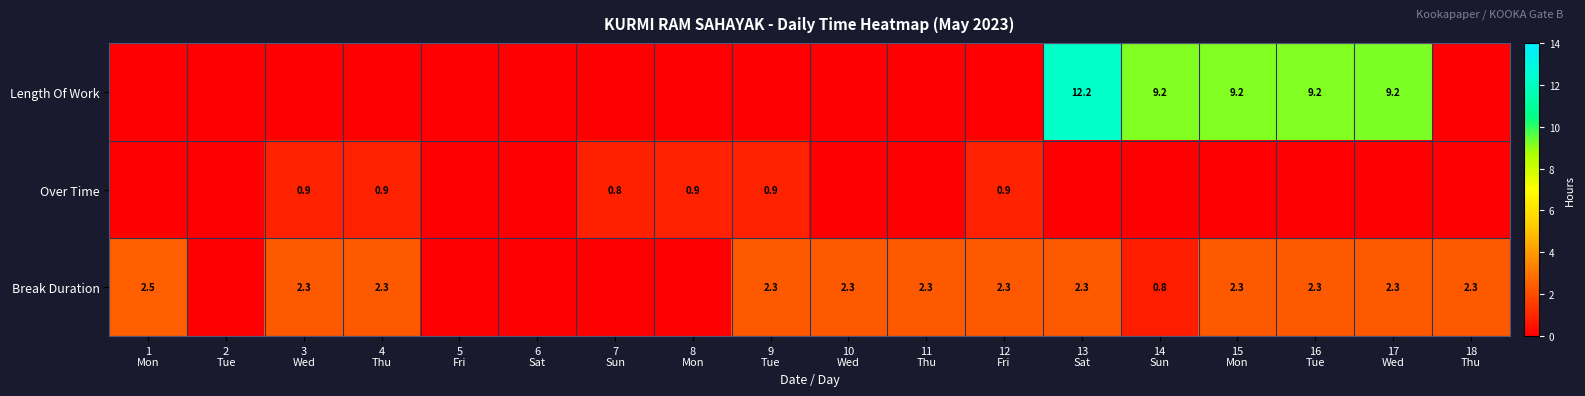

Which series has the largest total across all categories?

Length Of Work